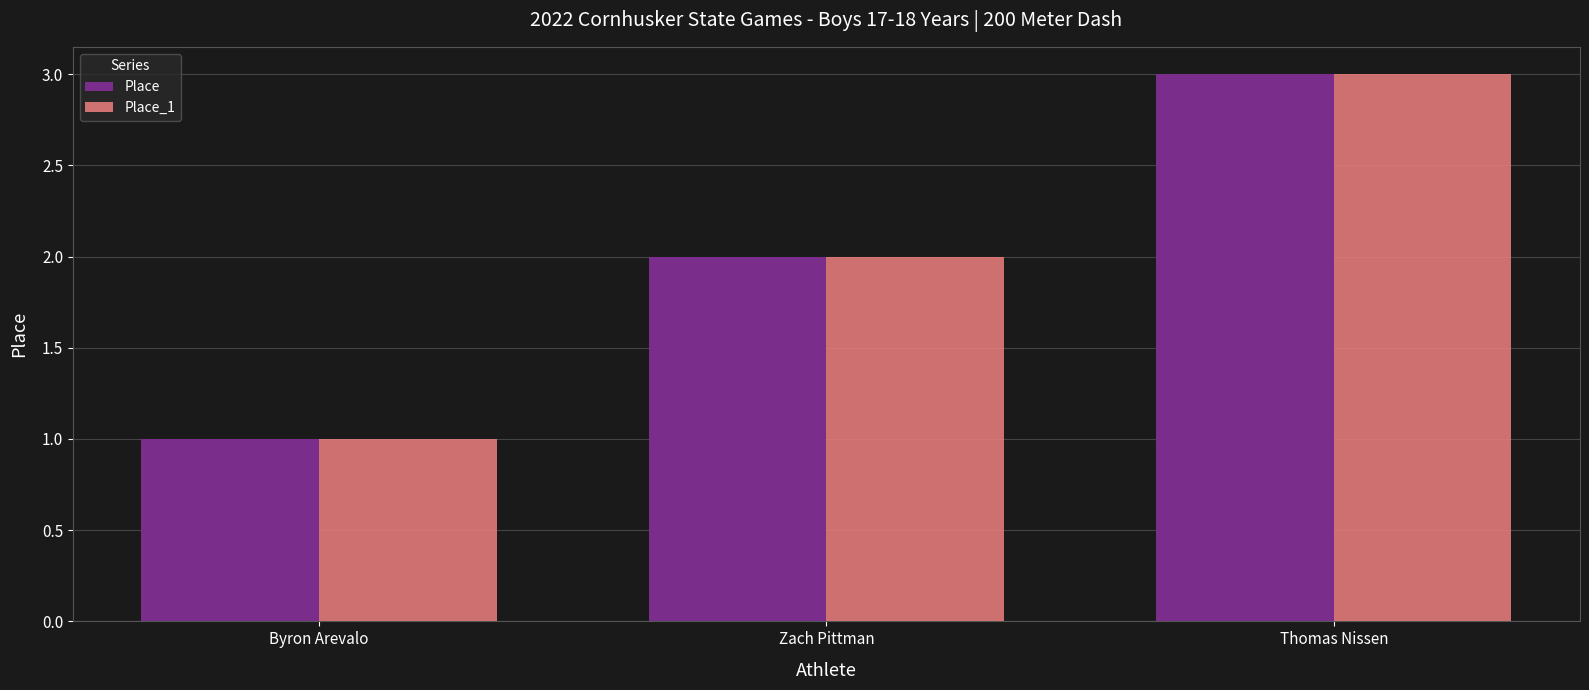

What is the maximum value shown in the chart?

3